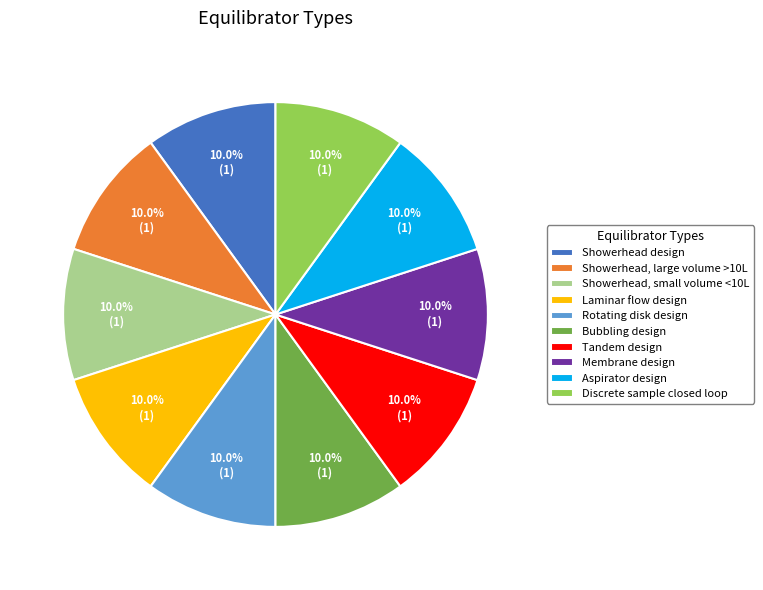

To the nearest percent, what percentage of the pie is Tandem design?

10%